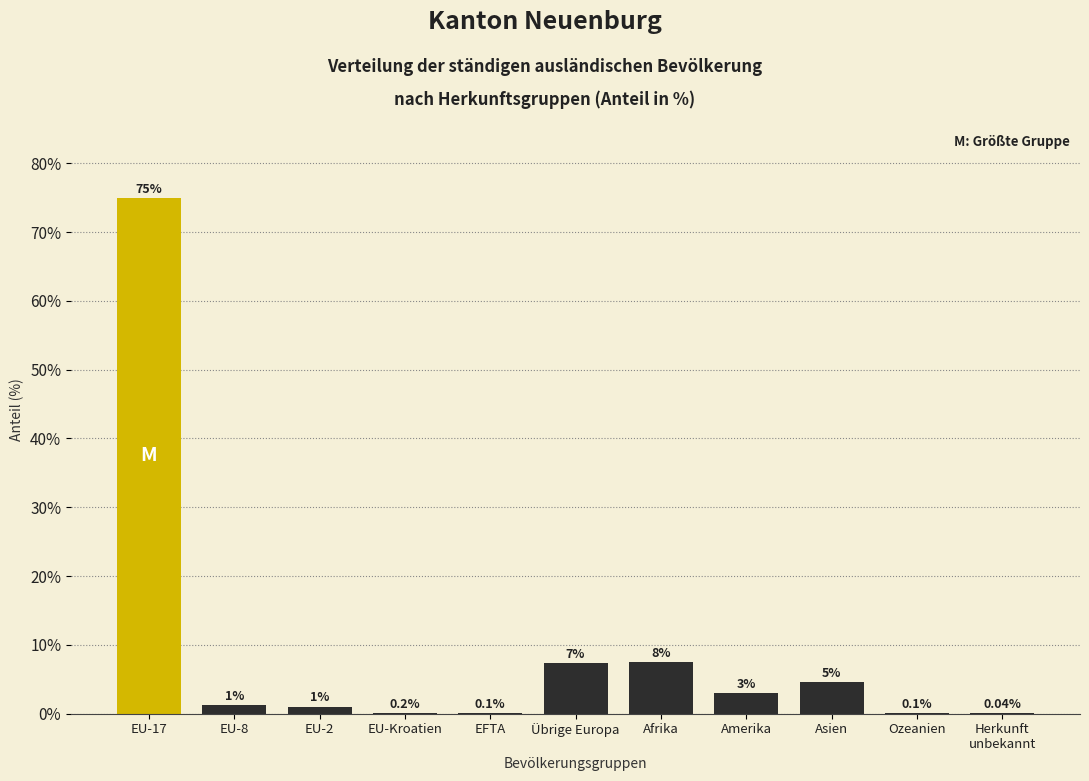

What is the sum of all values?

100.0